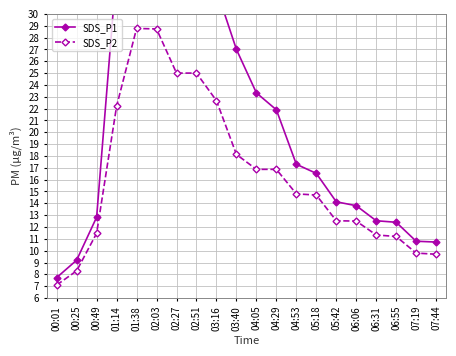

Reading left to right, transcribe all the data shown in this chart.

SDS_P1: 7.7	9.2	12.8	33.8	44.8	42.4	39.7	36.2	32.1	27.0	23.3	21.9	17.3	16.5	14.1	13.8	12.5	12.4	10.8	10.7
SDS_P2: 7.1	8.3	11.5	22.2	28.8	28.7	25.0	25.0	22.7	18.1	16.9	16.9	14.8	14.7	12.5	12.5	11.3	11.2	9.8	9.7